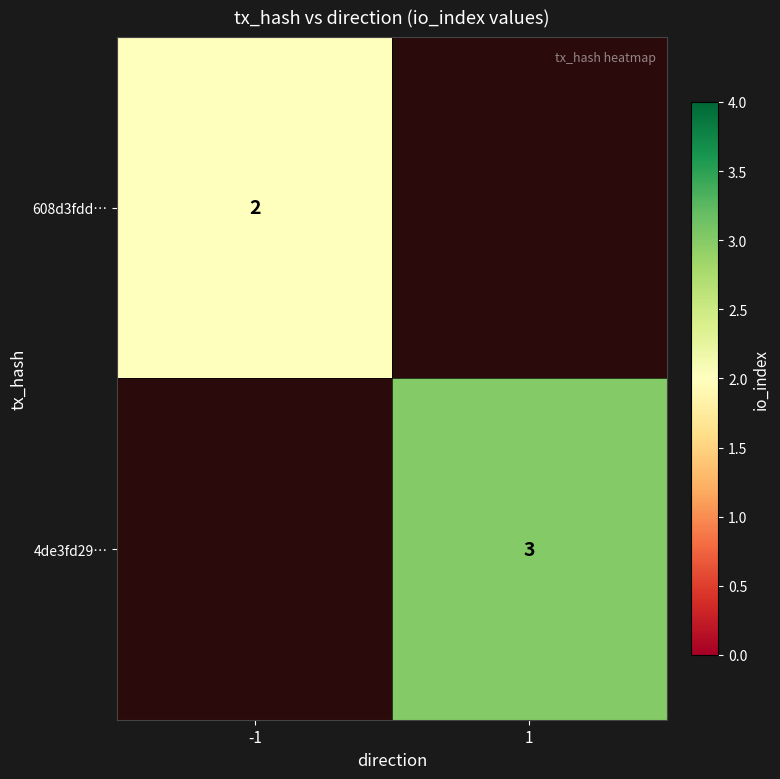

The value of 4de3fd29… at 1 is 3. True or false?

True